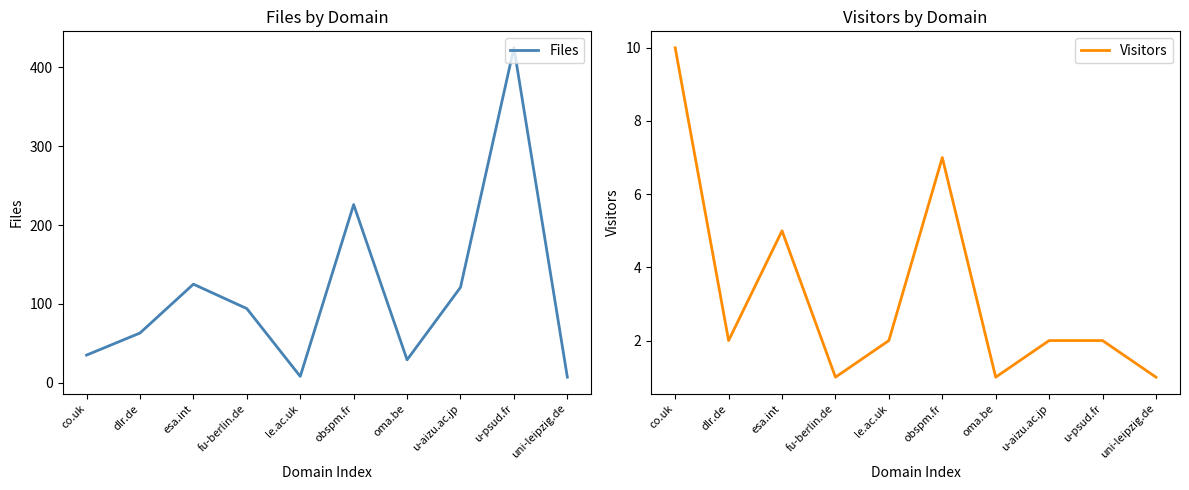

The Visitors series shows 7 at obspm.fr. True or false?

True